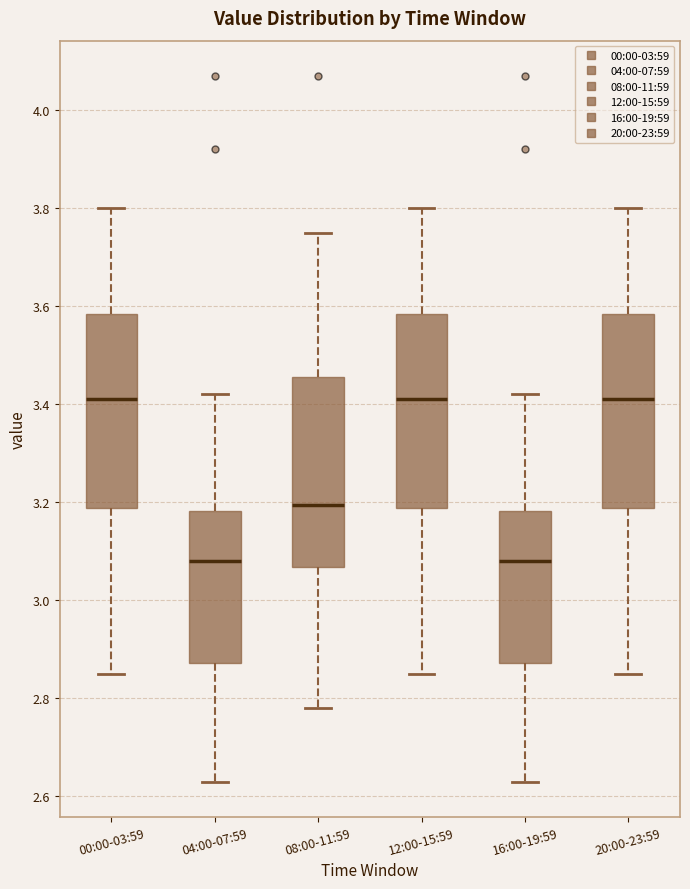

Reading left to right, transcribe this box plot: for each box, give where its median line is, the range the box spans, and where its two whiskers end, as read against the y-axis. The values are not printed on the chart, so give them approximately, as read against the axis.

00:00-03:59: median 3.42, box 3.18 to 3.58, whiskers 2.86 to 3.80
04:00-07:59: median 3.08, box 2.88 to 3.18, whiskers 2.64 to 3.42
08:00-11:59: median 3.20, box 3.06 to 3.46, whiskers 2.78 to 3.76
12:00-15:59: median 3.42, box 3.18 to 3.58, whiskers 2.86 to 3.80
16:00-19:59: median 3.08, box 2.88 to 3.18, whiskers 2.64 to 3.42
20:00-23:59: median 3.42, box 3.18 to 3.58, whiskers 2.86 to 3.80